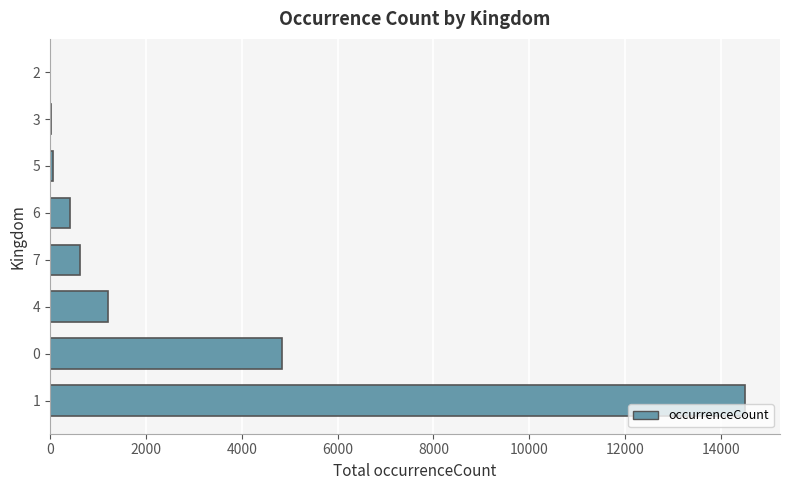

Read the value at 0, to the nearest 10.

4840